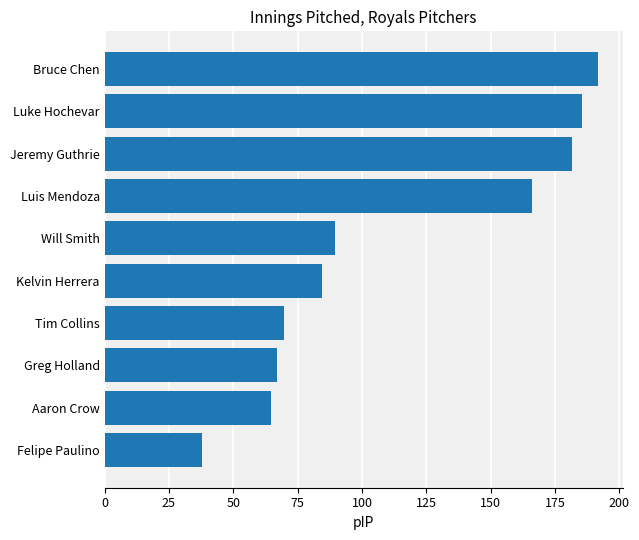

Rank the categories by value from lowest to highest.

Felipe Paulino, Aaron Crow, Greg Holland, Tim Collins, Kelvin Herrera, Will Smith, Luis Mendoza, Jeremy Guthrie, Luke Hochevar, Bruce Chen